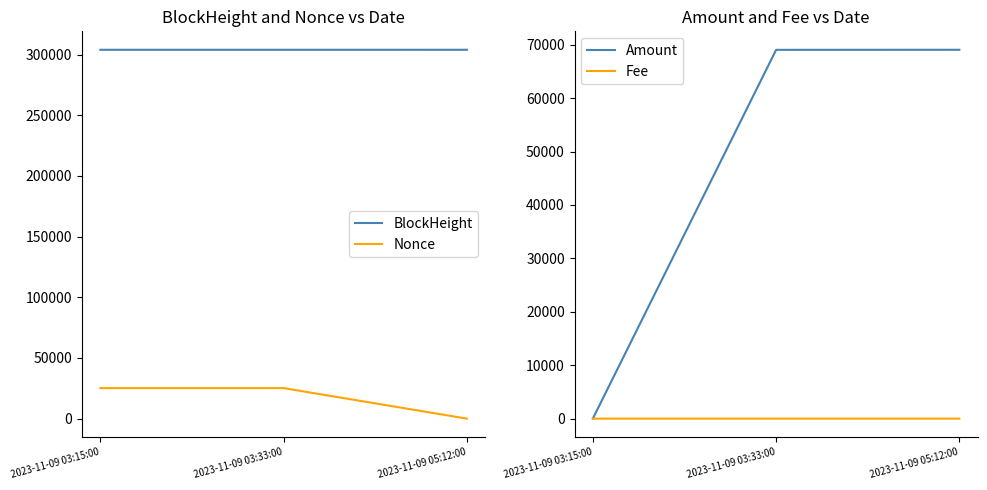

How many distinct data groups are displayed?

4